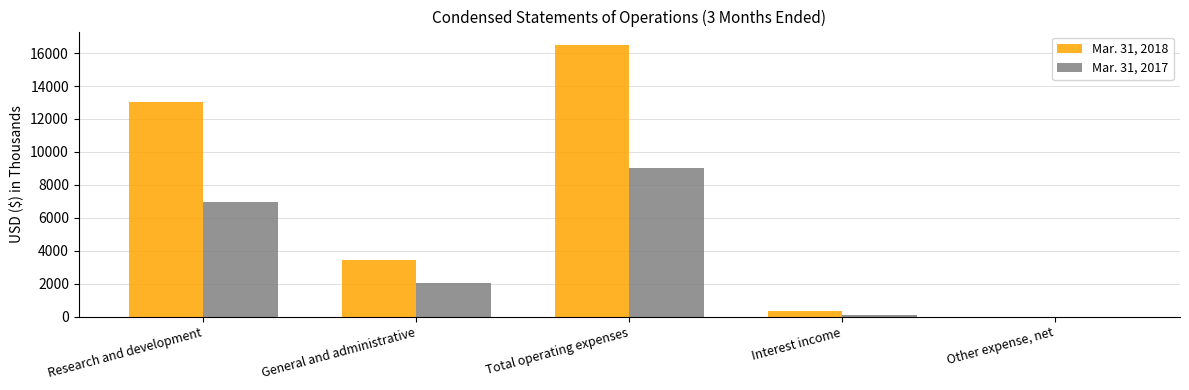

How many data points does each series have?

5